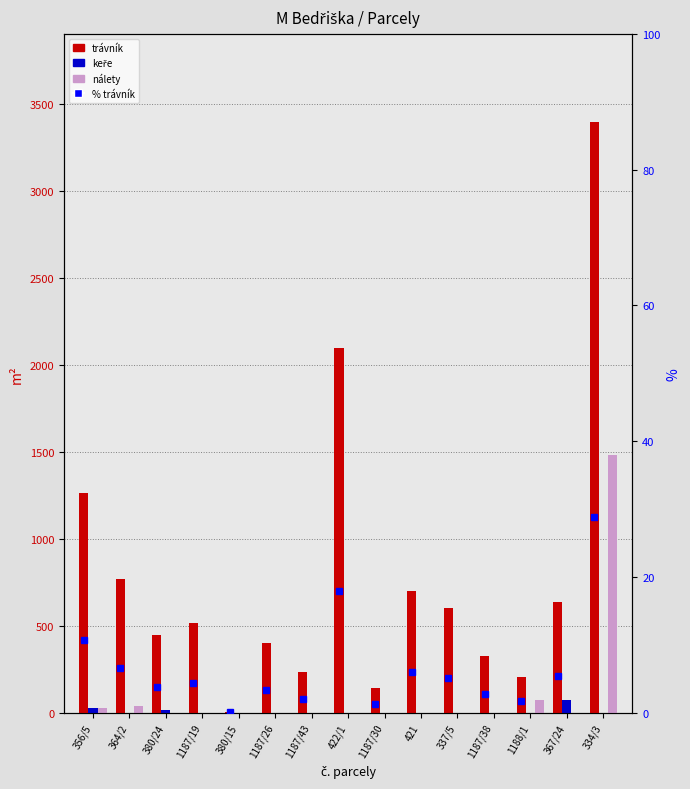

Which series changed the most between 422/1 and 1187/38?

trávník